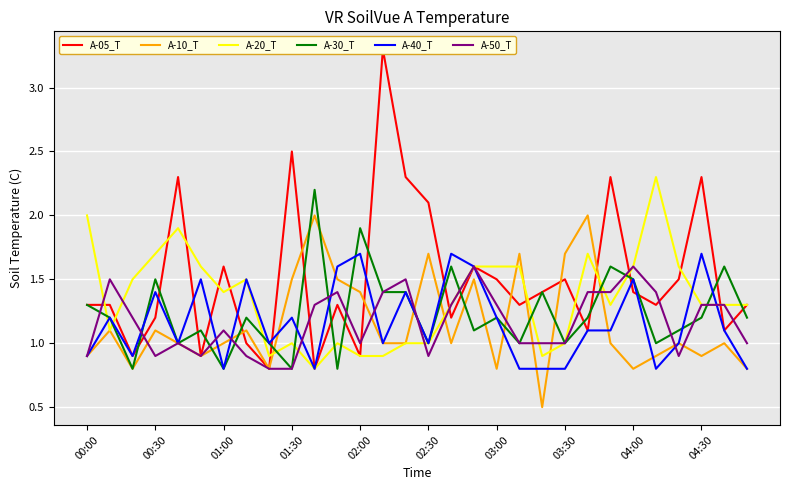

At how many categories does at least one series exceed 1?

29